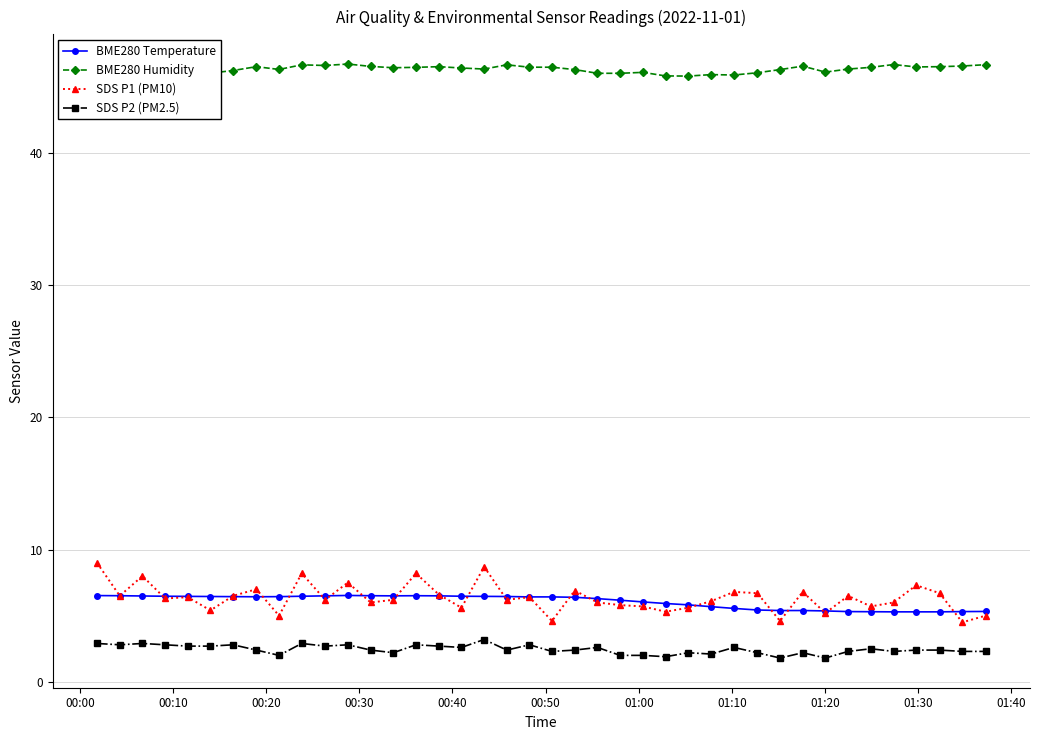

What is the maximum value for SDS P2 (PM2.5)?

3.2